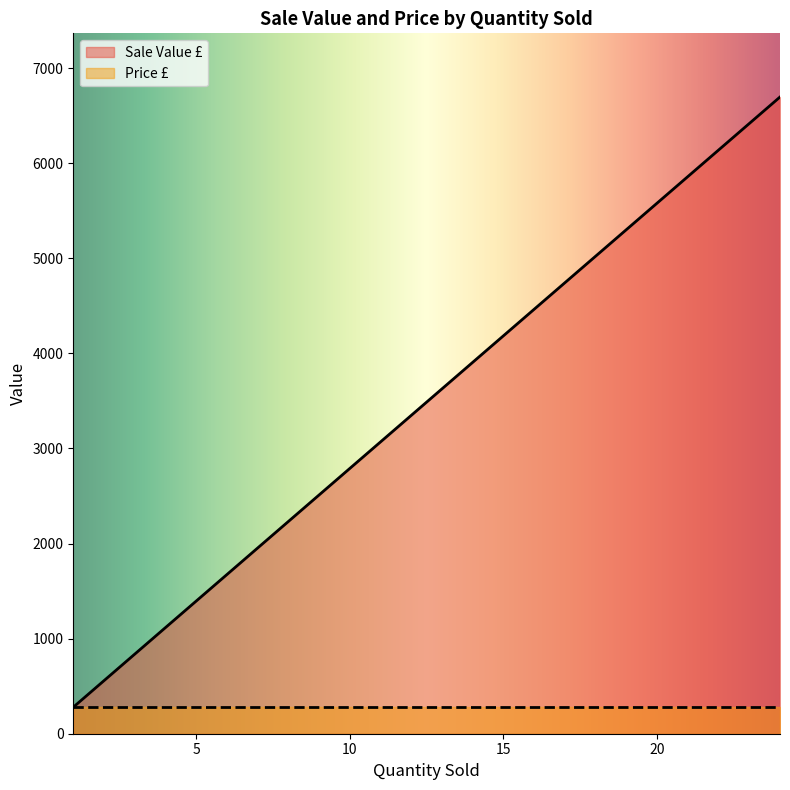

What are all the series names shown in the legend?

Sale Value £, Price £